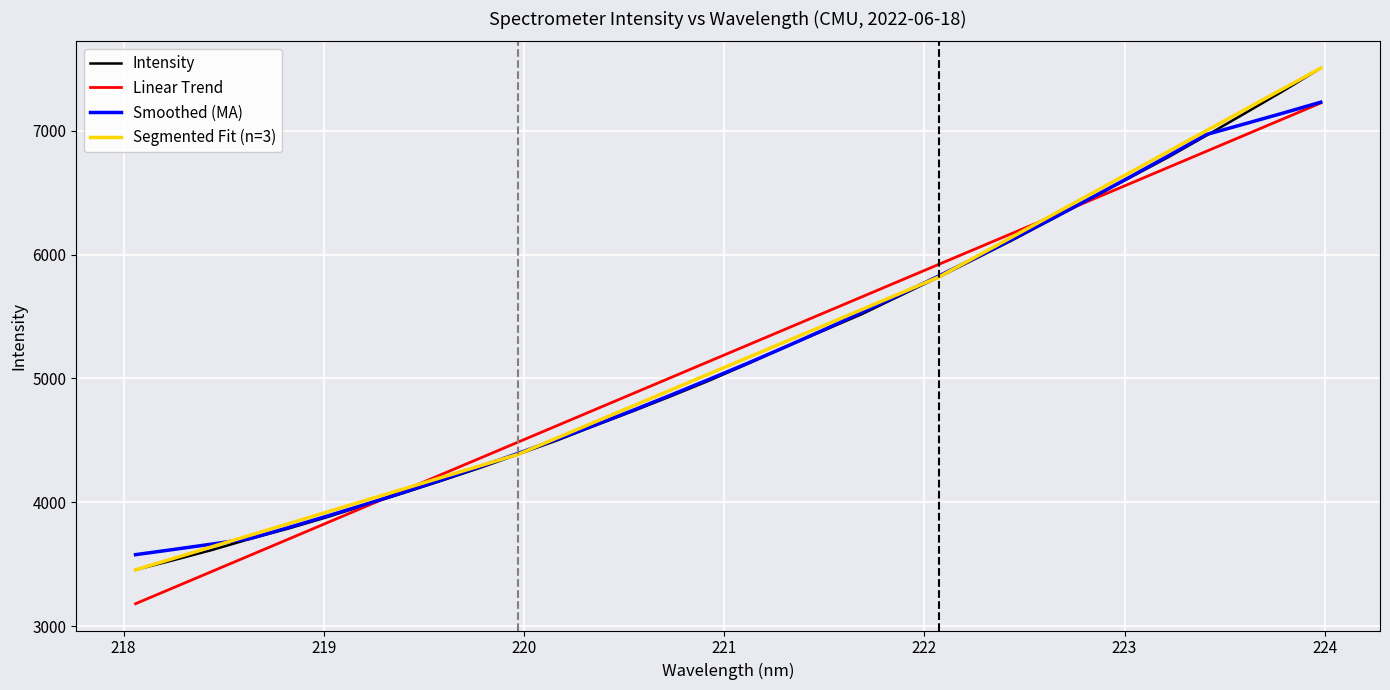

Reading left to right, what are all the values shown in this chart?

218.0596=3455.5	218.2508=3534.0	218.442=3615.8	218.6332=3706.2	218.8244=3789.2	219.0156=3879.9	219.2067=3978.3	219.3979=4075.2	219.589=4175.4	219.7801=4278.2	219.9712=4387.9	220.1623=4498.1	220.3533=4618.9	220.5444=4735.9	220.7354=4857.3	220.9264=4983.3	221.1174=5117.6	221.3083=5256.0	221.4993=5387.9	221.6902=5520.5	221.8812=5669.5	222.0721=5817.8	222.263=5972.0	222.4538=6127.7	222.6447=6291.2	222.8355=6454.5	223.0264=6620.0	223.2172=6784.2	223.408=6959.2	223.5987=7137.0	223.7895=7316.6	223.9802=7504.1